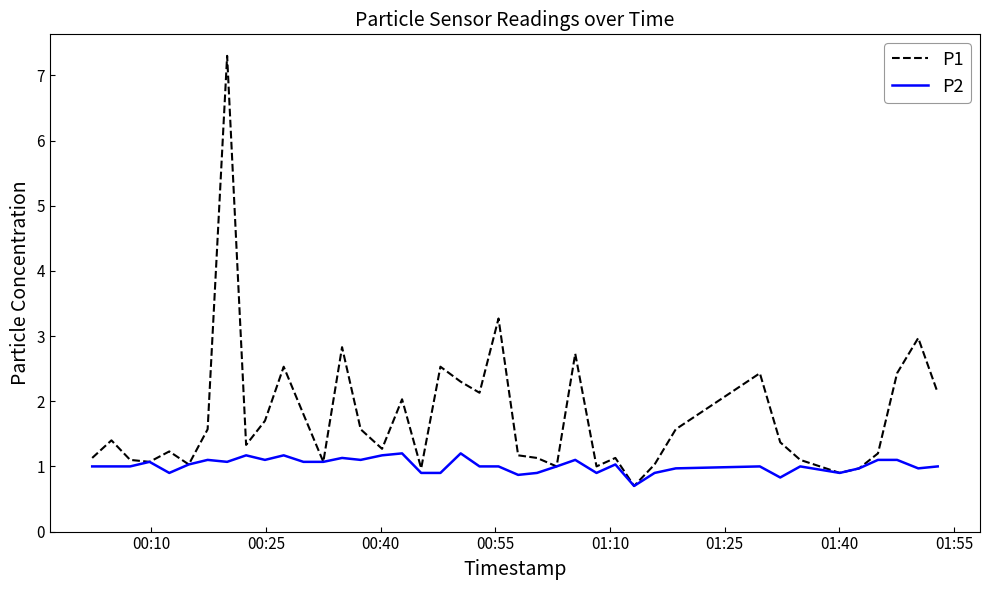

Count the number of categories in the chart.

40